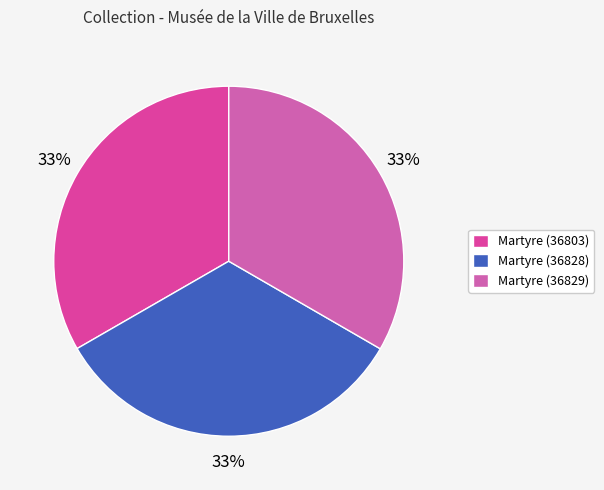

Does any single category account for the majority?

No